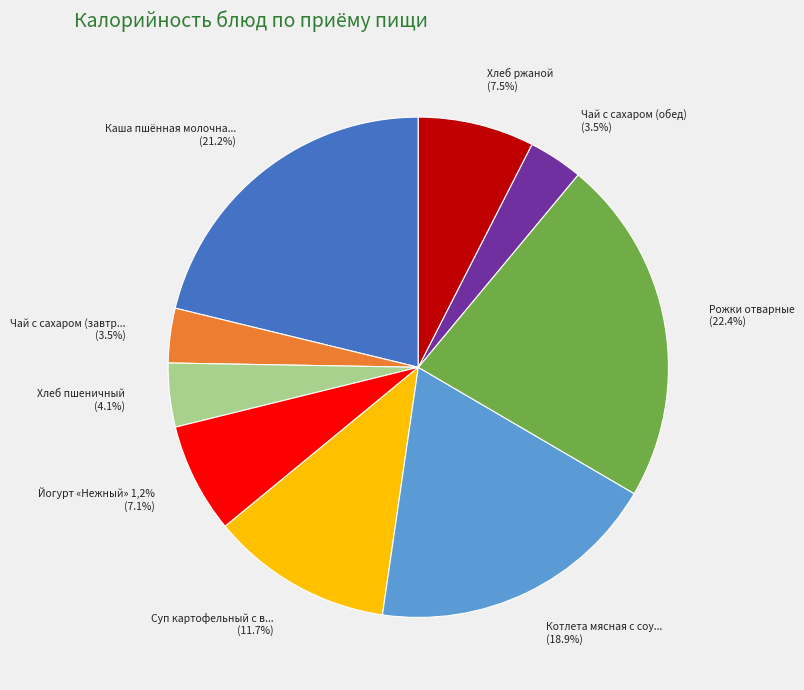

What is the largest slice in the pie chart?

Рожки отварные